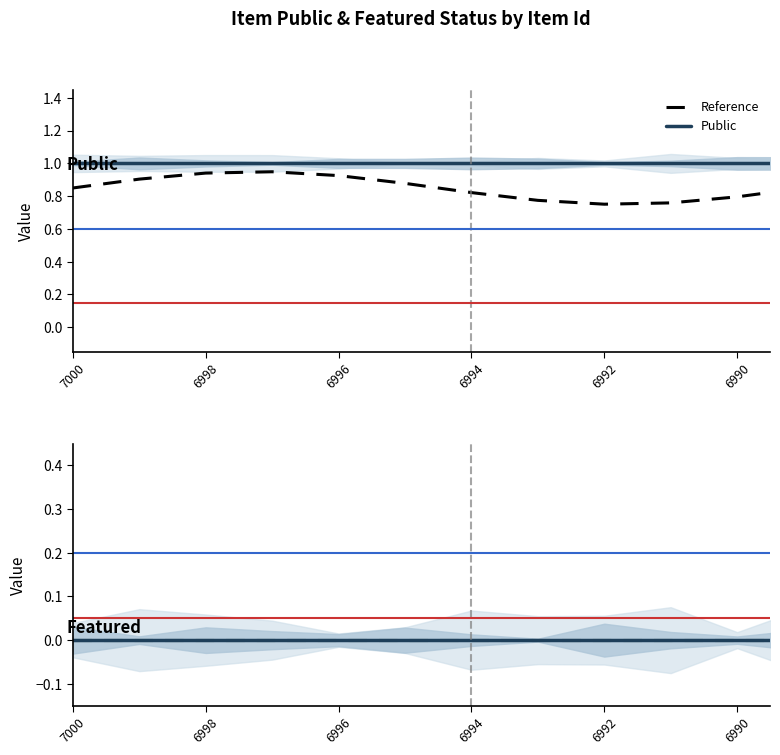

What is the total value across all series at 6991?

1